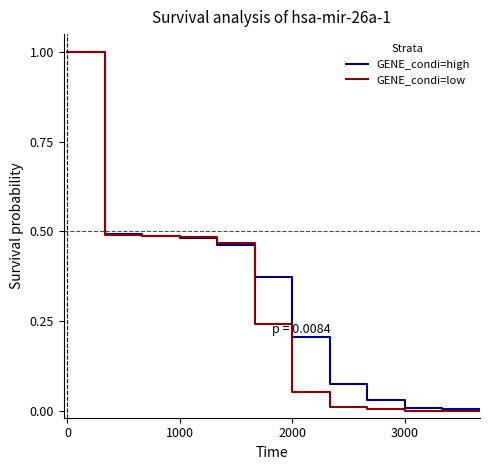

What is the highest value of the GENE_condi=low series?

1.0